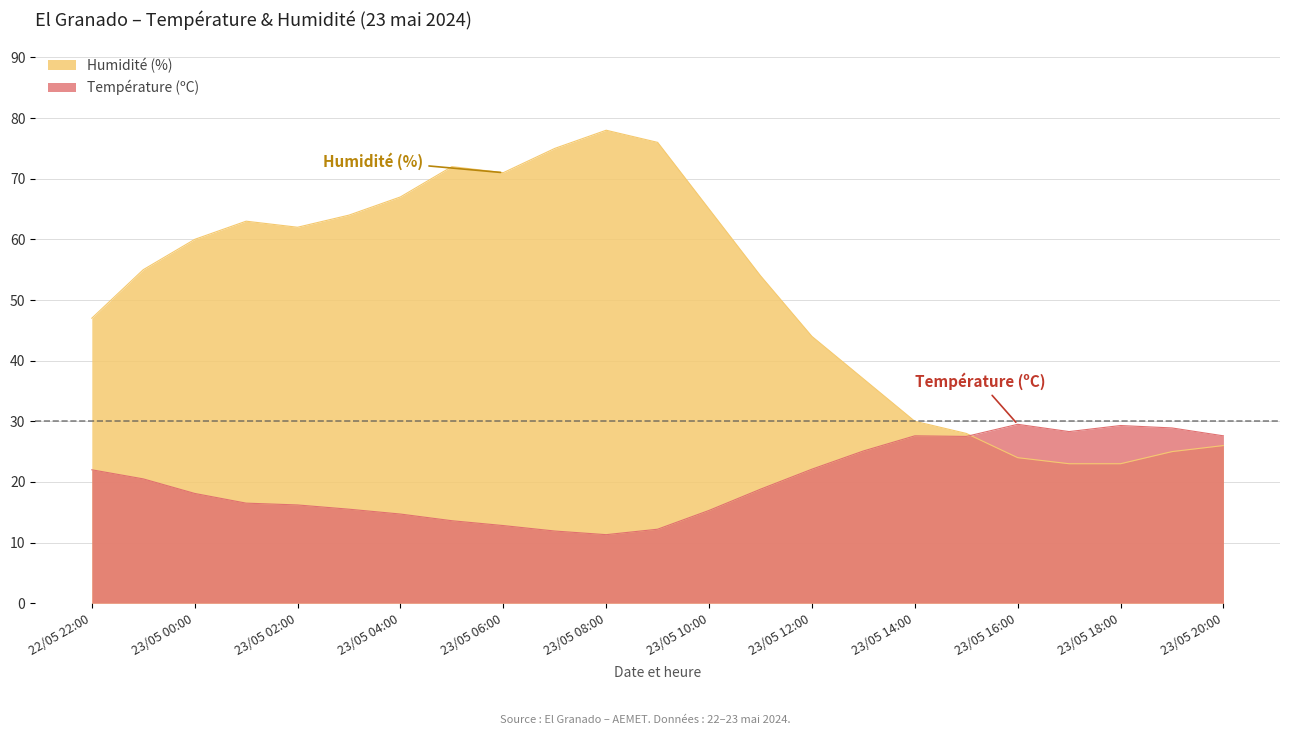

Is it true that Température (ºC) equals 39.6 at 23/05 18:00?

False